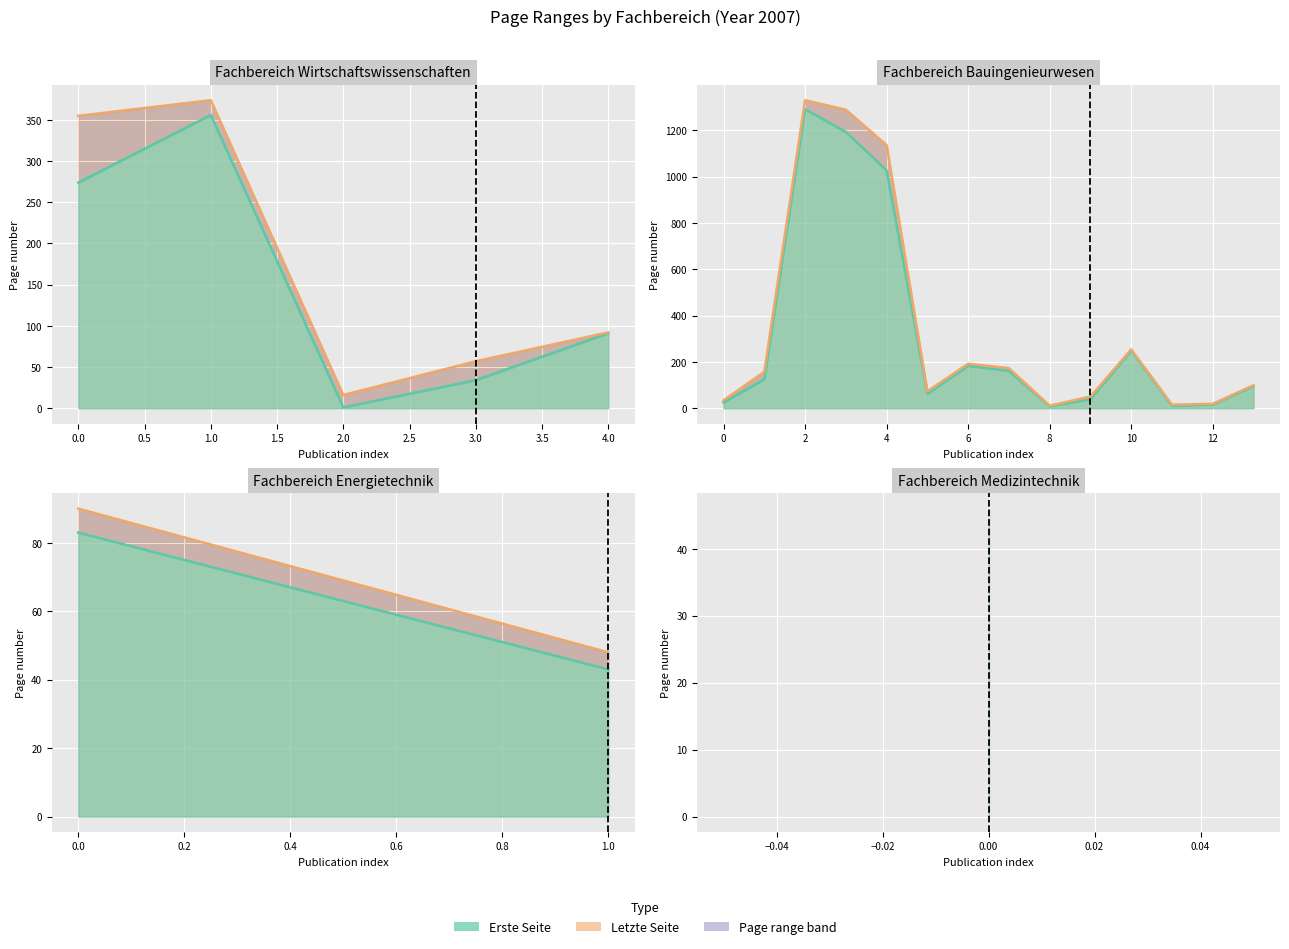

How many lines are shown in the chart?

2